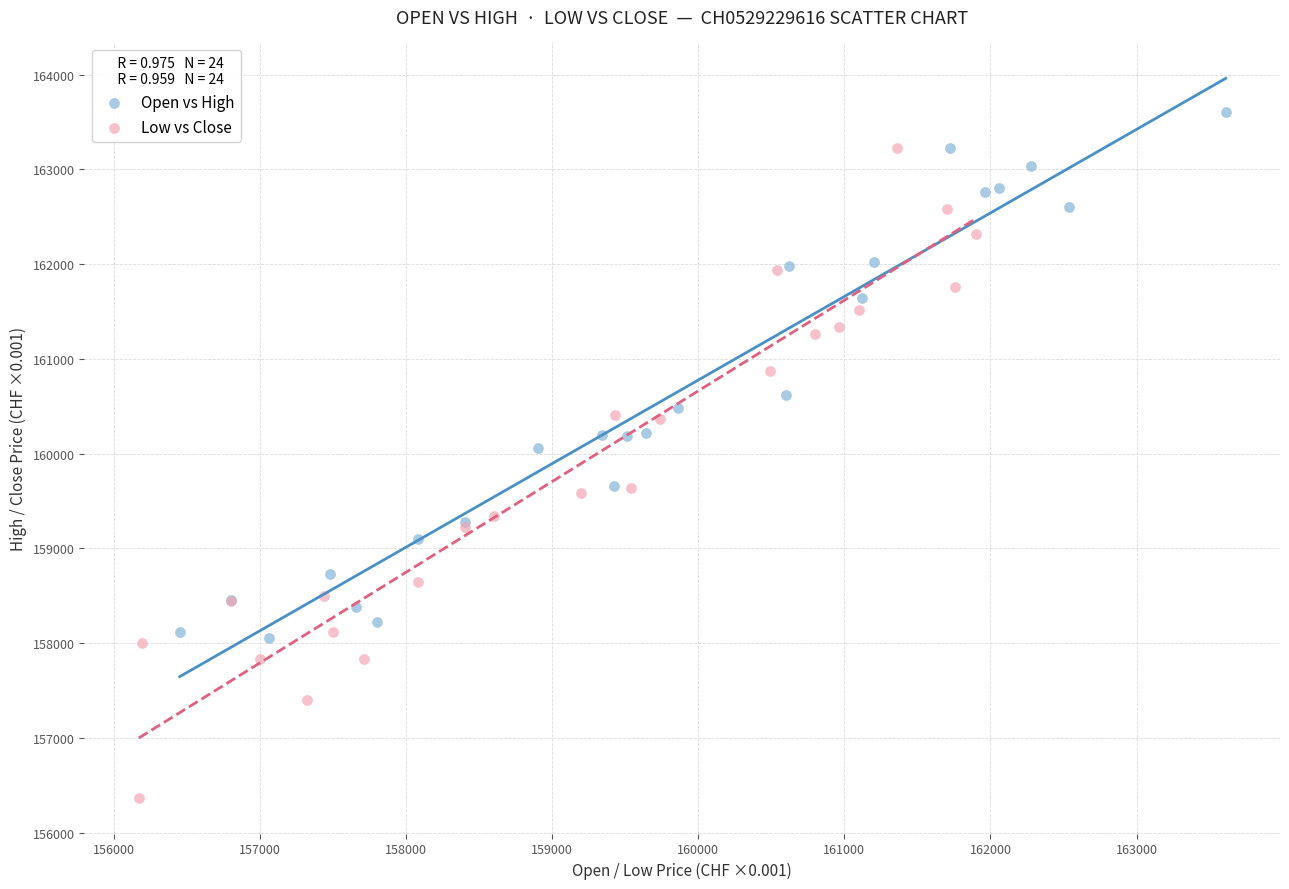

What are all the series names shown in the legend?

Open vs High, Low vs Close